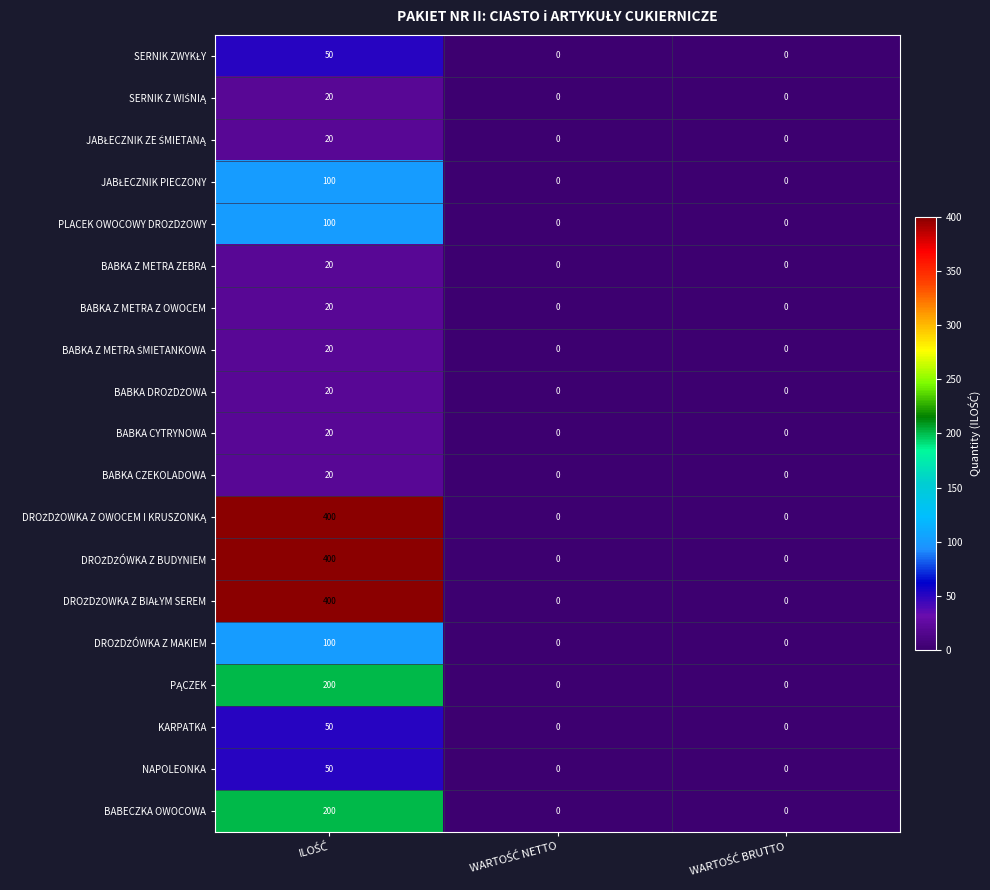

What is the maximum value shown in the chart?

400